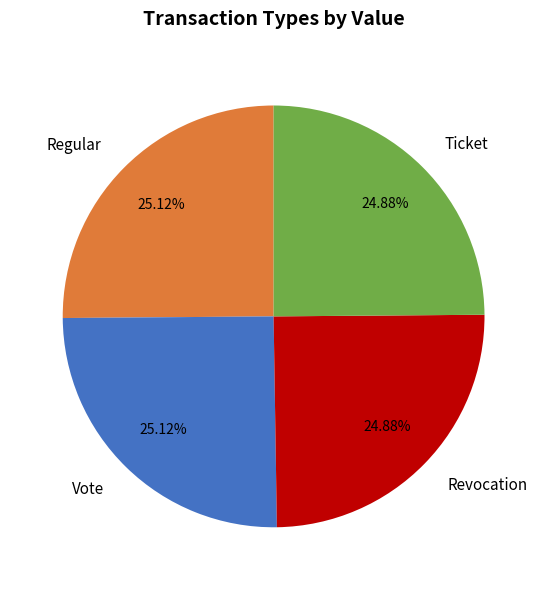

Is there a majority slice in this chart?

No